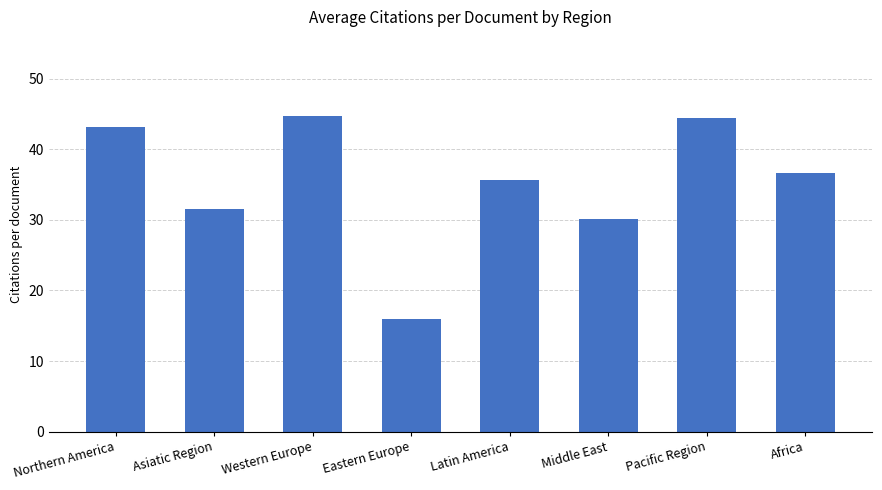

What is the average value?

35.3